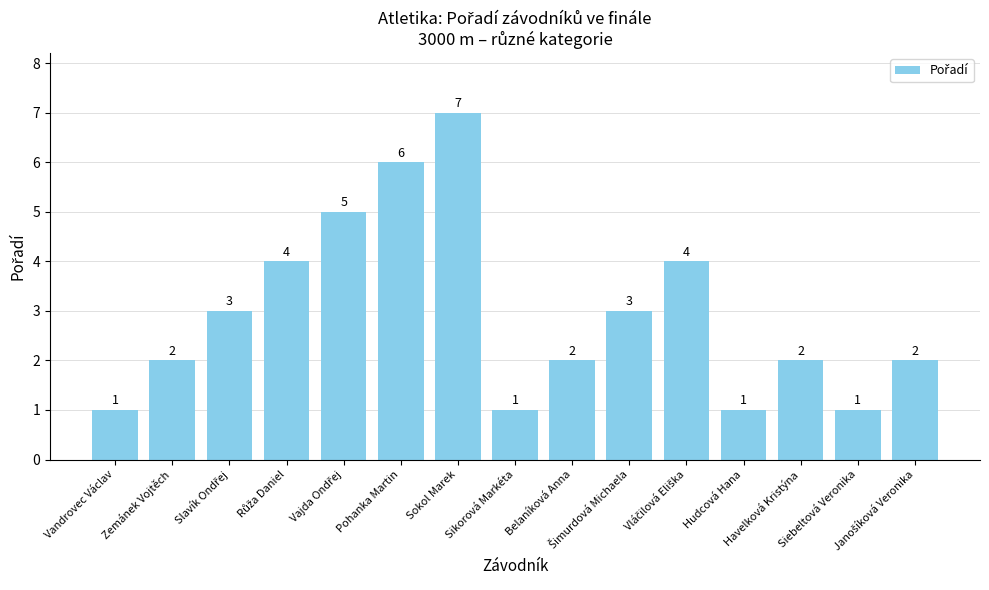

Count the values in the range 1 to 4.

12